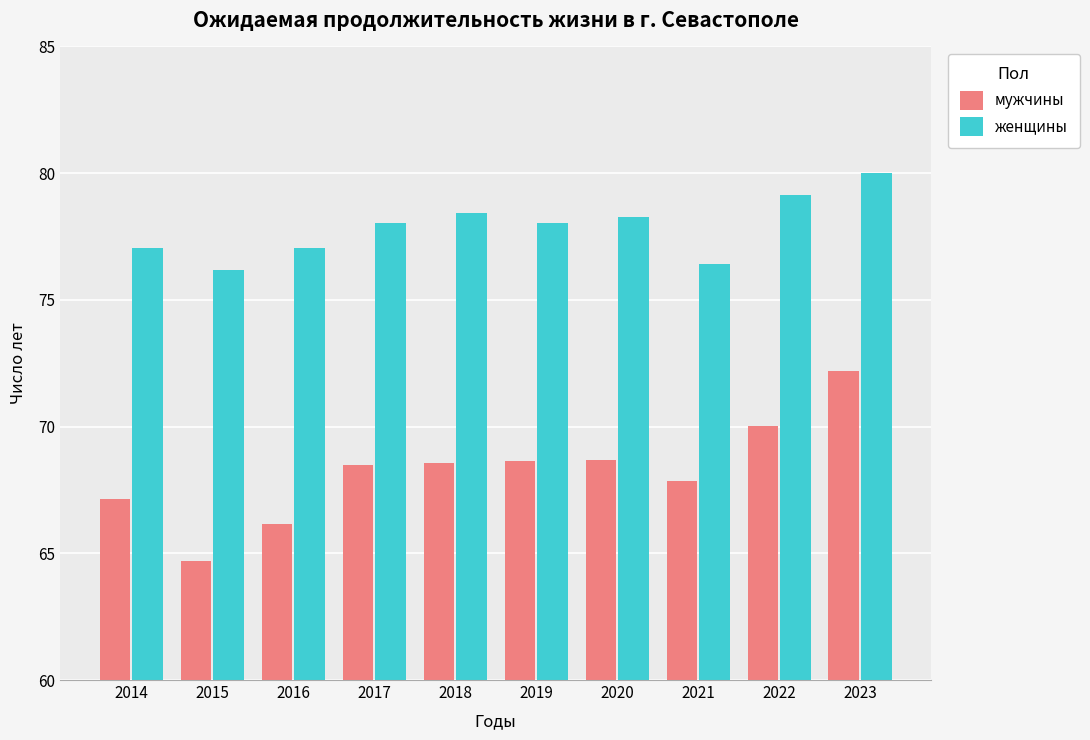

Which series has the largest range (max minus min)?

мужчины